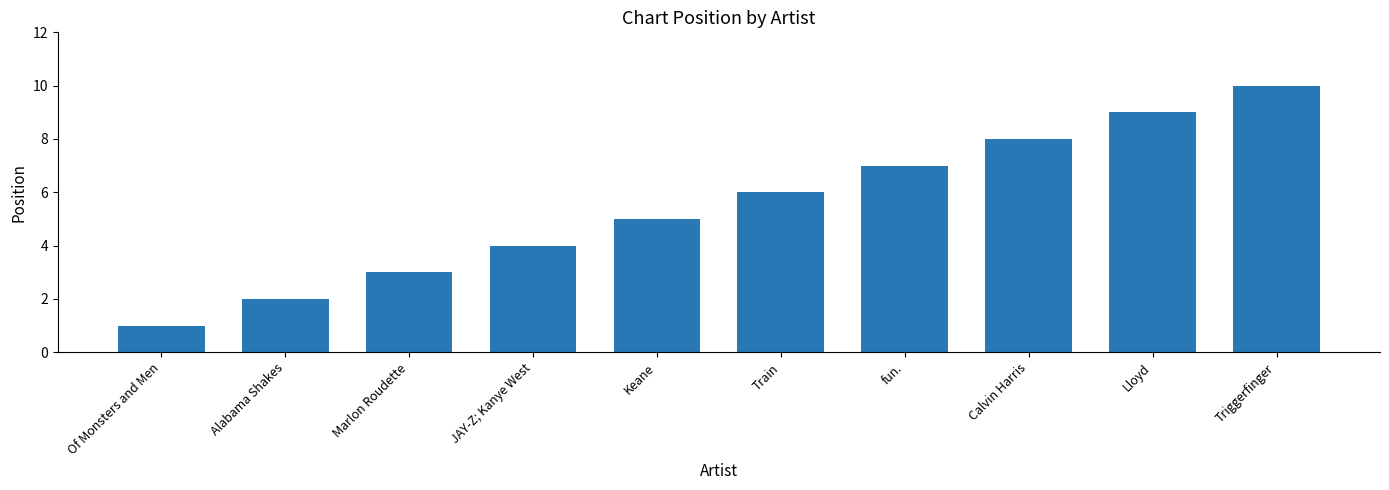

The chart shows a value of 7 at Triggerfinger. True or false?

False